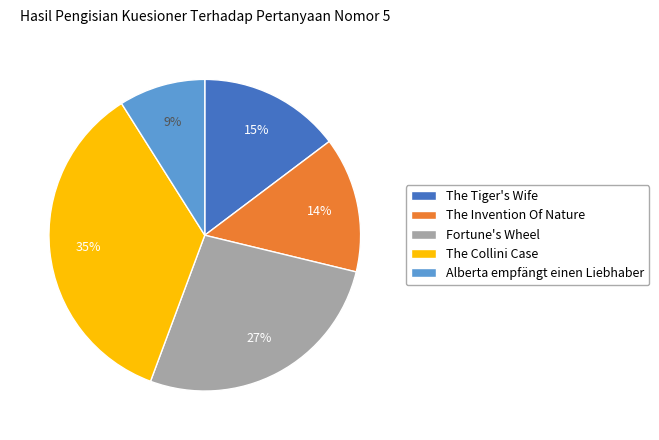

Is it true that Fortune's Wheel is 16% of the pie?

False